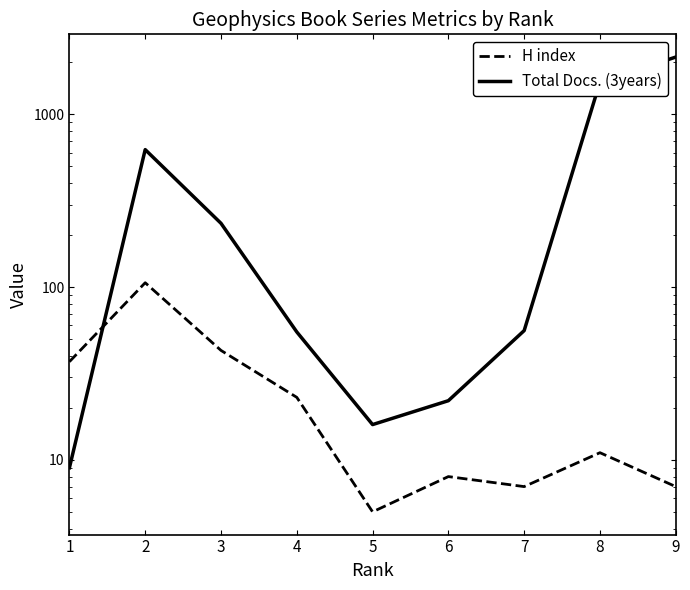

What is the average value of the H index series?

27